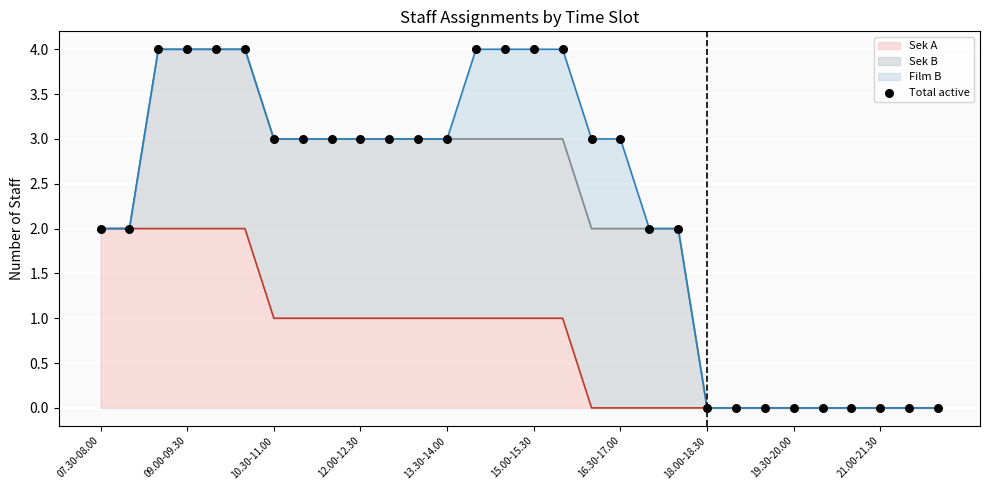

What are all the series names shown in the legend?

Sek A line, Sek B line, Film B line, Total active